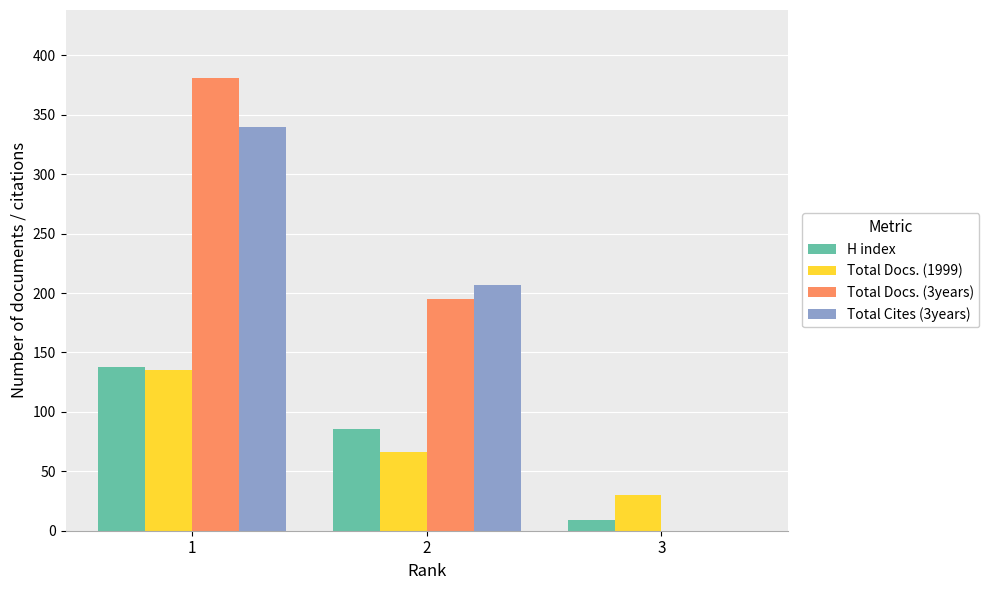

What is the total value across all series at 3?

39